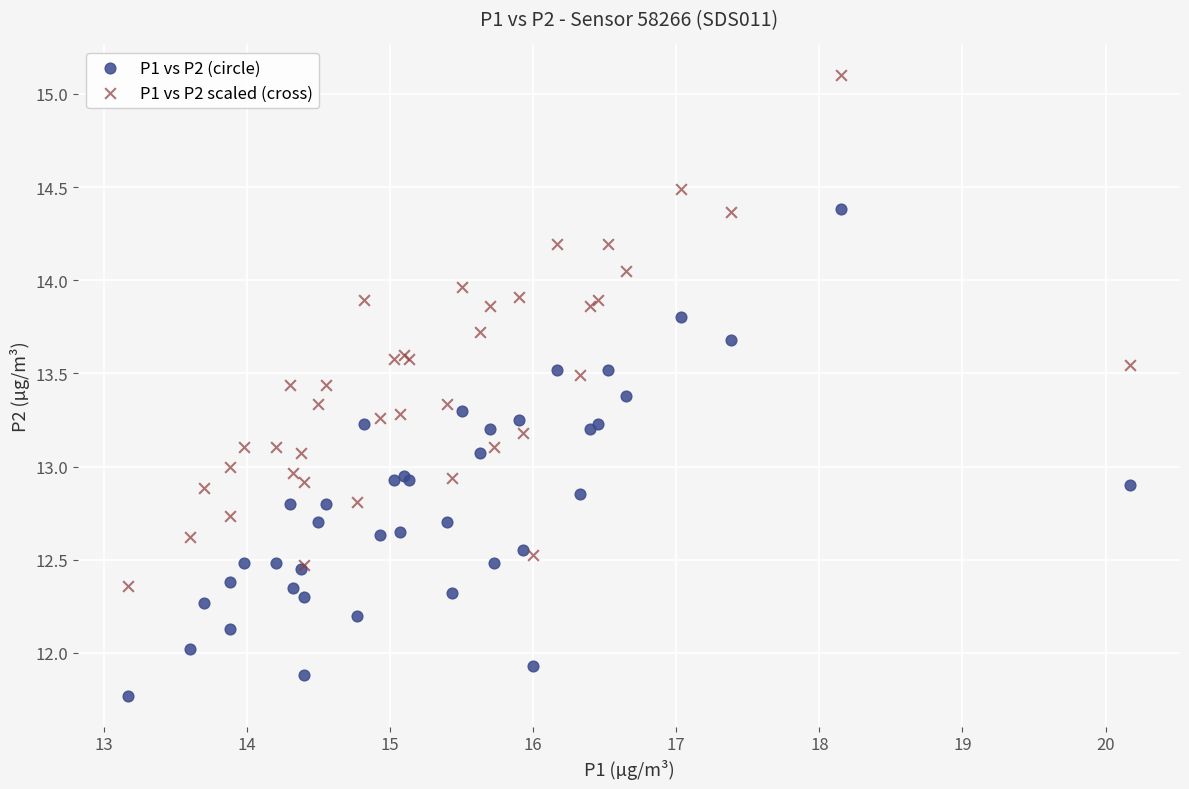

Which series contains the lowest Y value?

P1 vs P2 (circle)